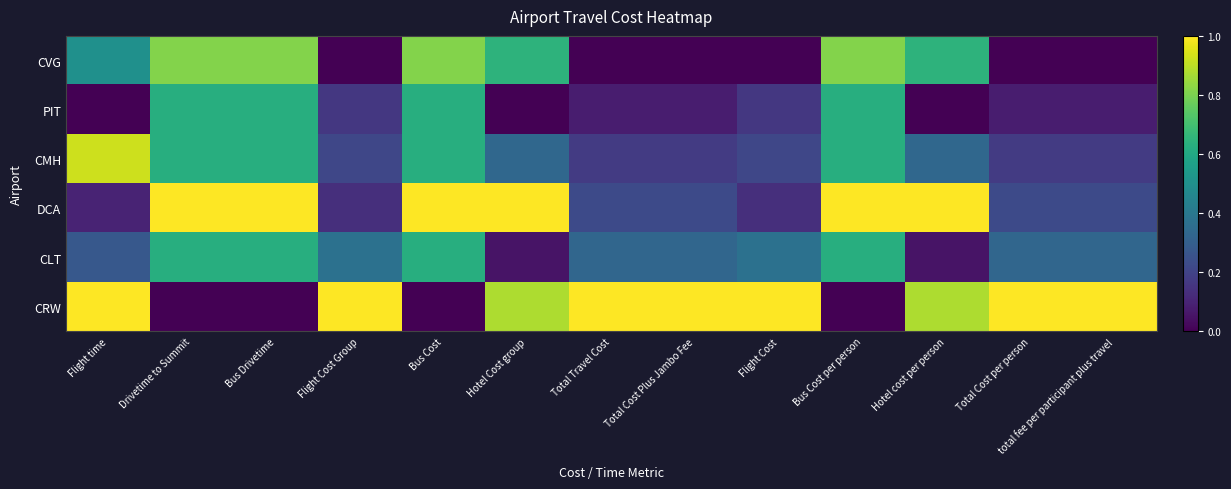

At how many categories does at least one series exceed 0?

13